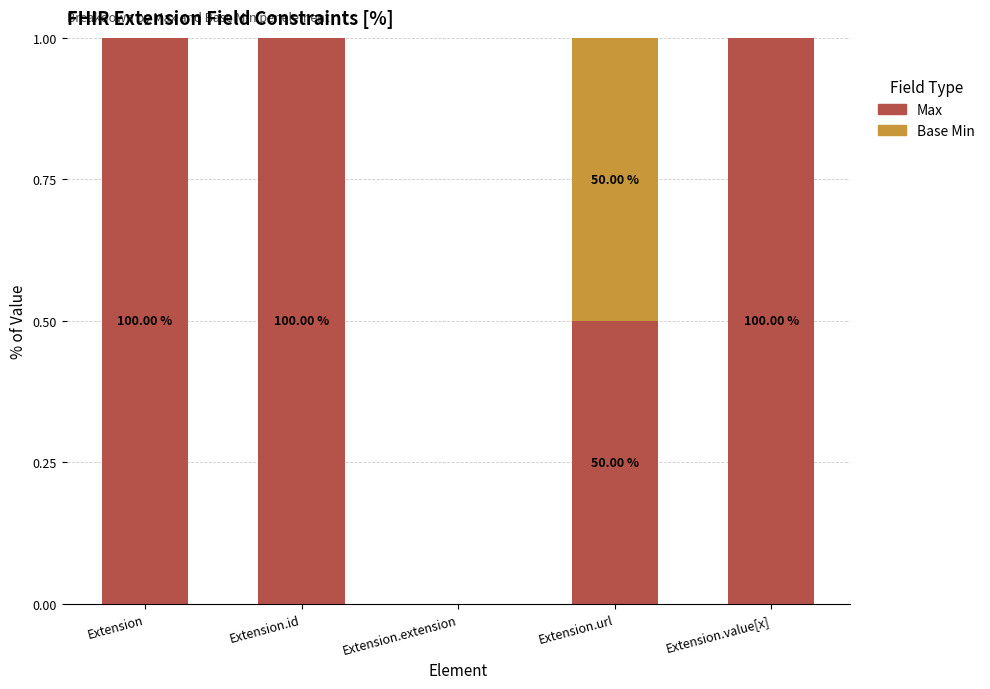

What is the value of the Max bar at the 1st from the left?

1.0